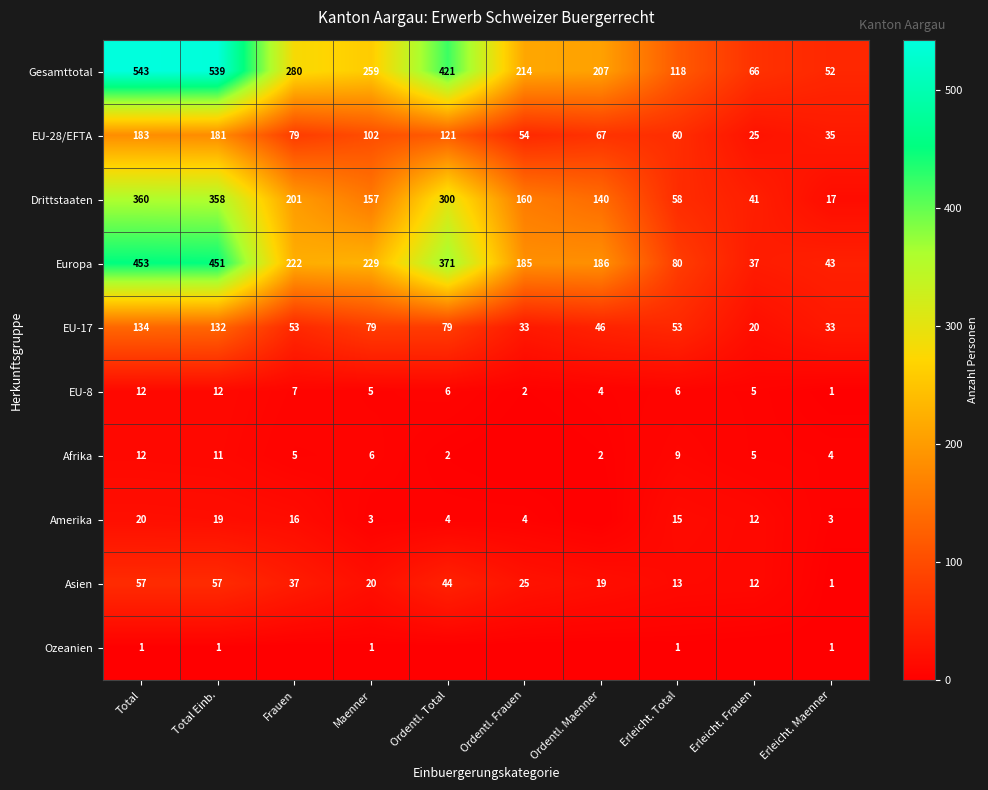

The Drittstaaten series shows 276 at Ordentl. Frauen. True or false?

False